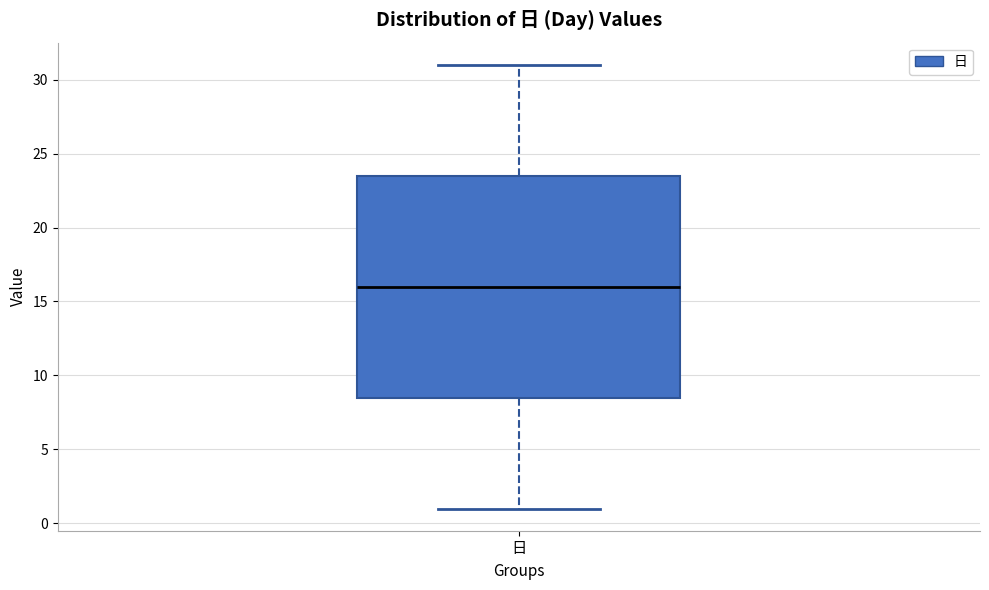

Where does the upper whisker of the box for 日 end on the y-axis? The values are not printed on the chart, so give them approximately, as read against the axis.

31.0